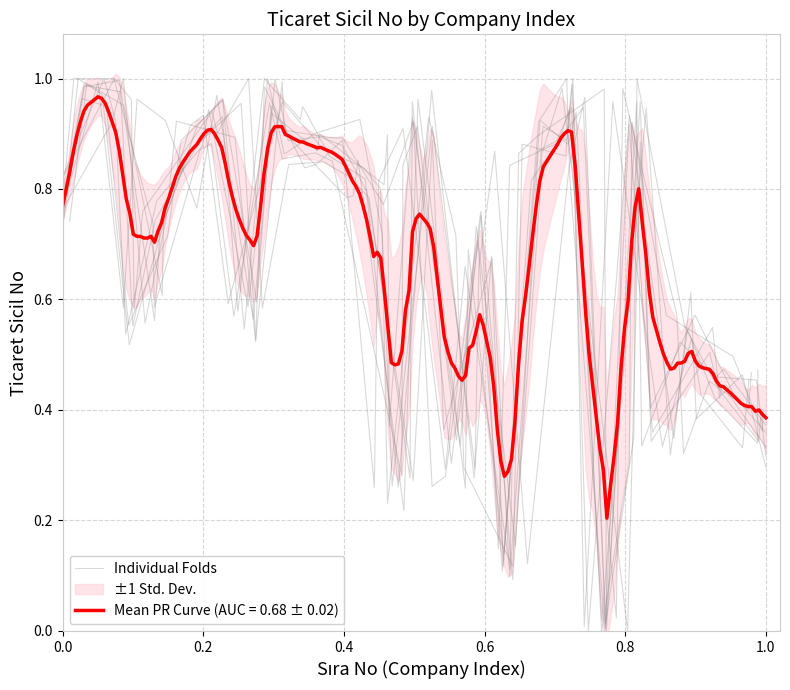

What is the average value?

0.7